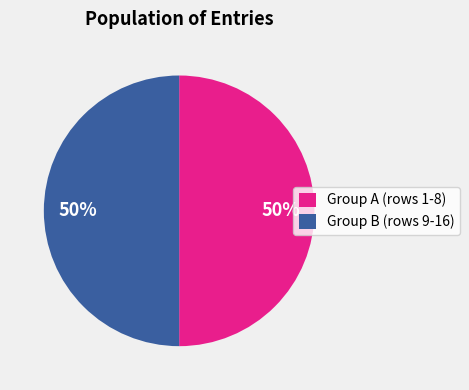

To the nearest percent, what is the combined percentage of Group B (rows 9-16) and Group A (rows 1-8)?

100%